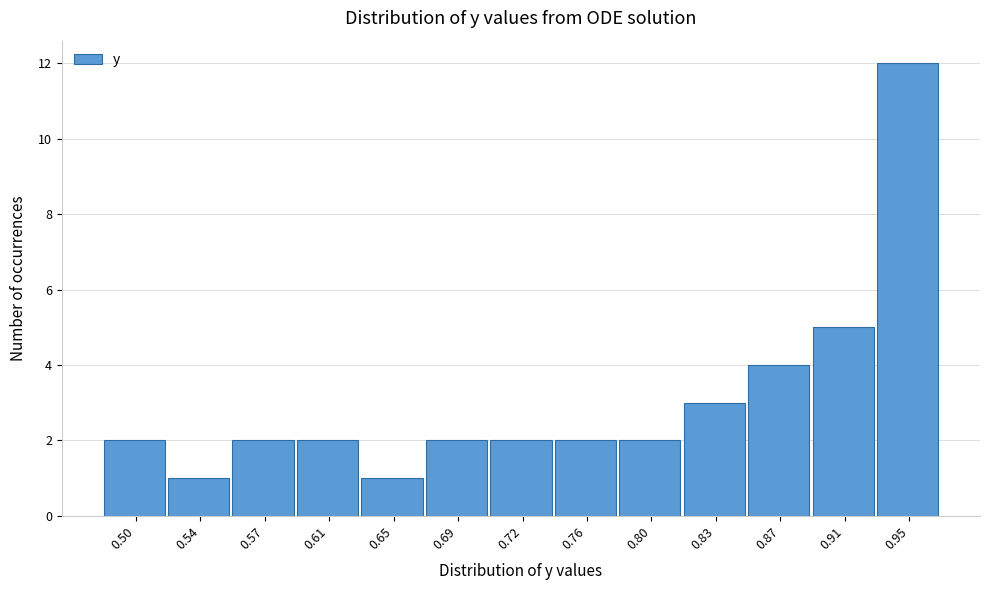

Reading left to right, transcribe all the data shown in this chart.

2	1	2	2	1	2	2	2	2	3	4	5	12